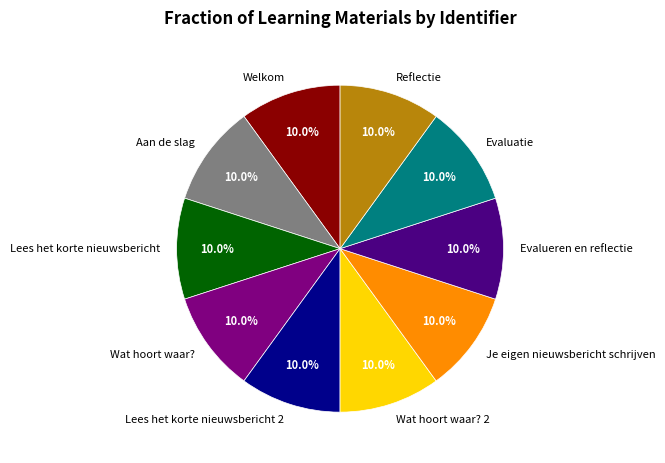

Approximately how many times larger is the value at Aan de slag compared to Evaluatie?

1.0